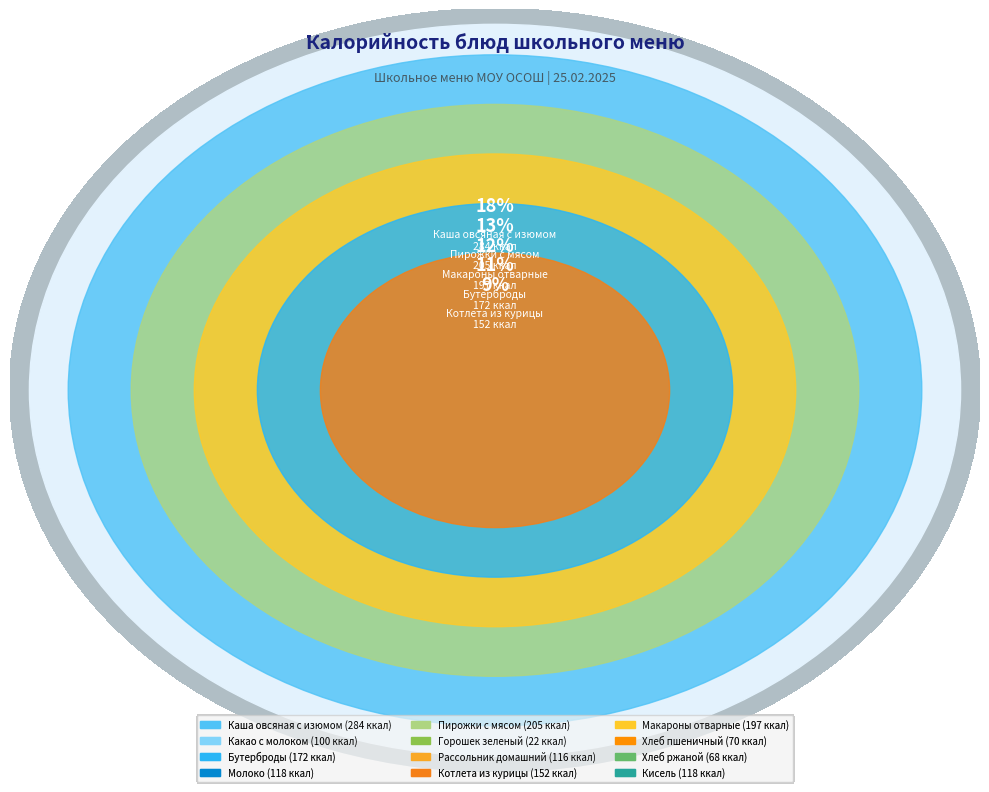

To the nearest percent, what is the difference between the largest and smallest slice percentages?

16%